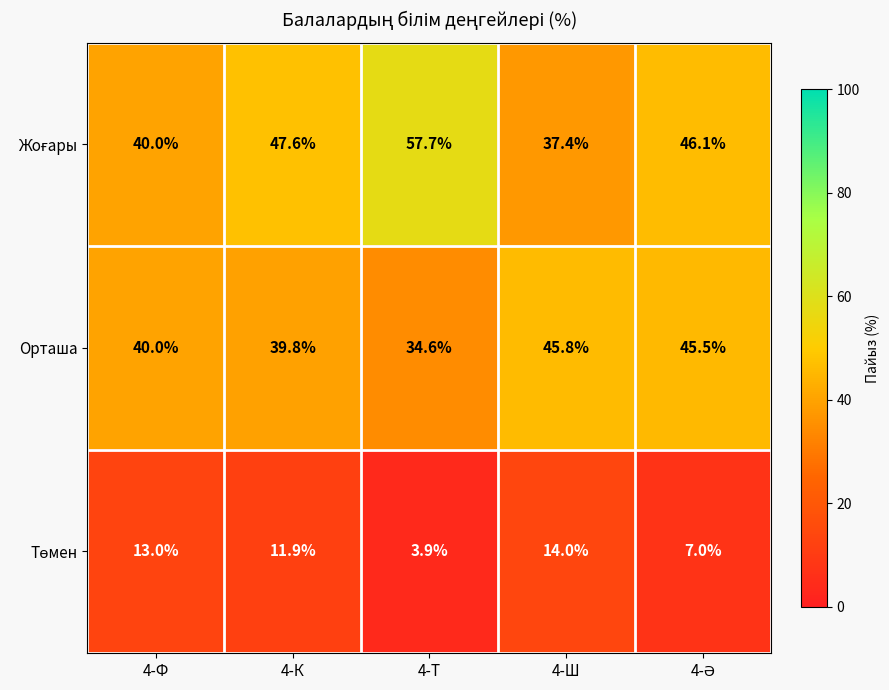

The value of Орташа at 4-Ф is 8.0. True or false?

False